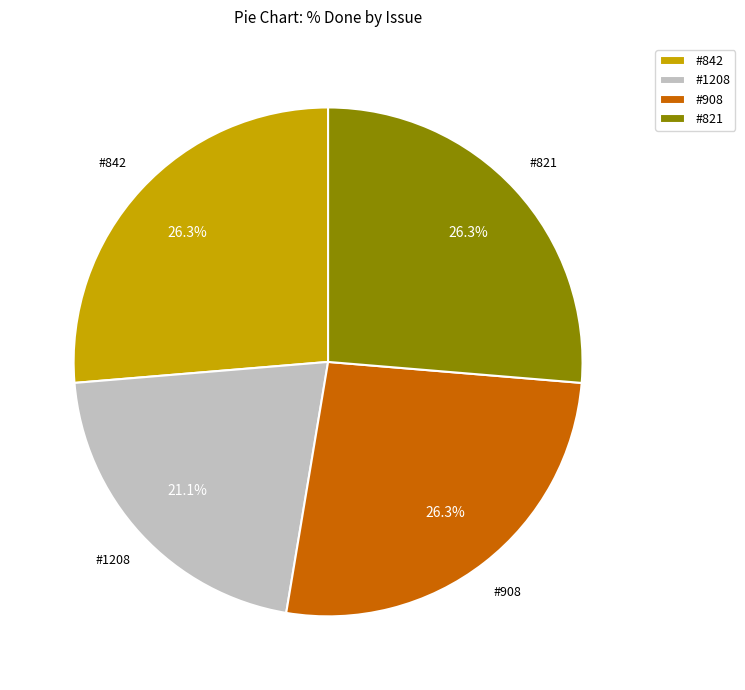

To the nearest percent, what is the difference between the largest and smallest slice percentages?

5%